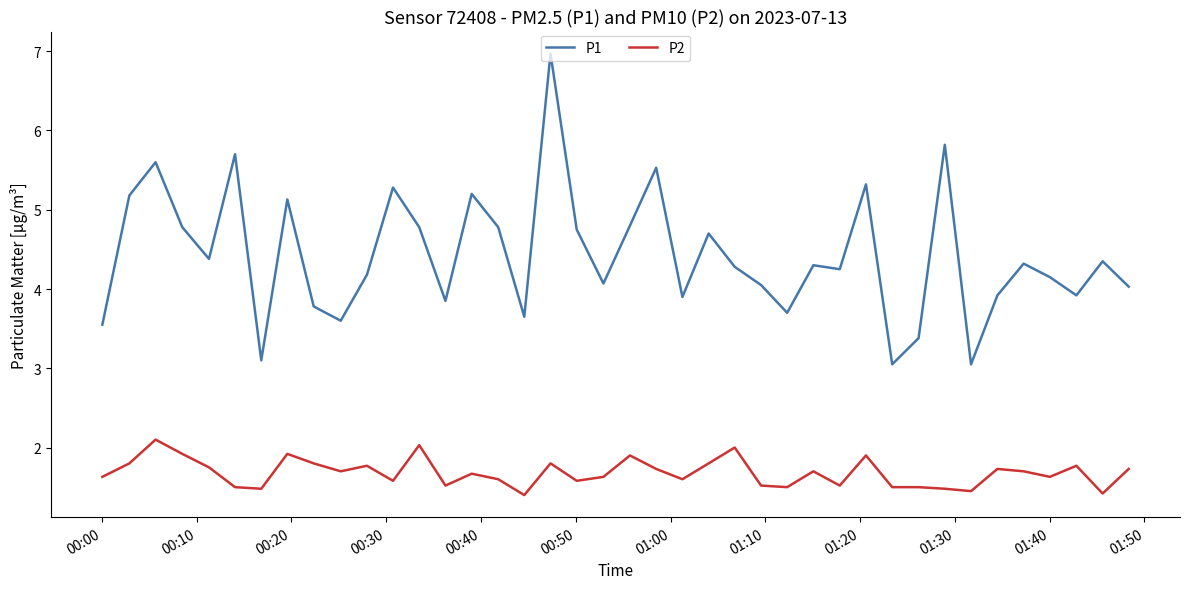

Which series has the widest spread of values?

P1